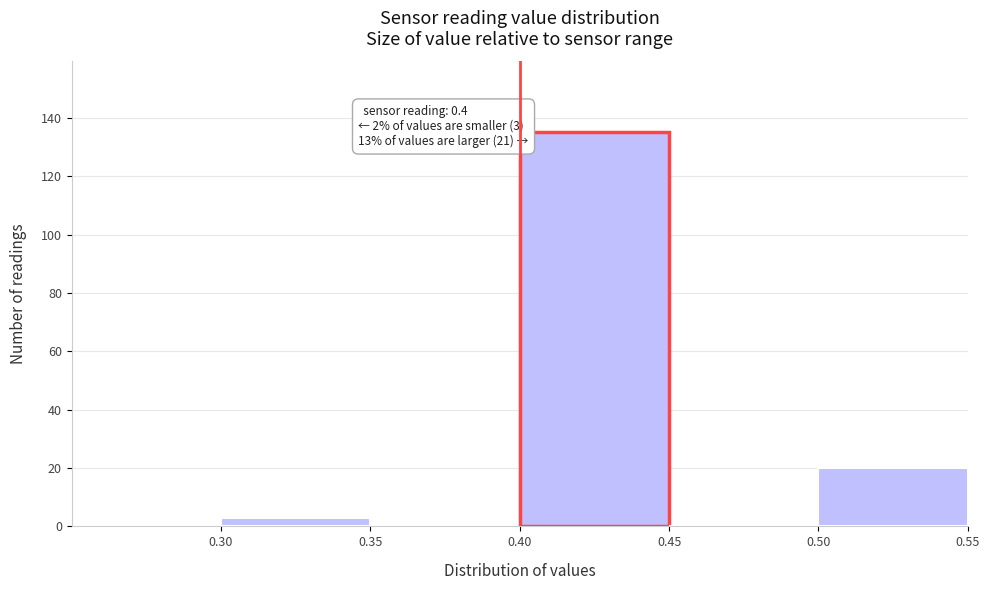

Which range on the x-axis has the tallest bar?

0.40 to 0.45